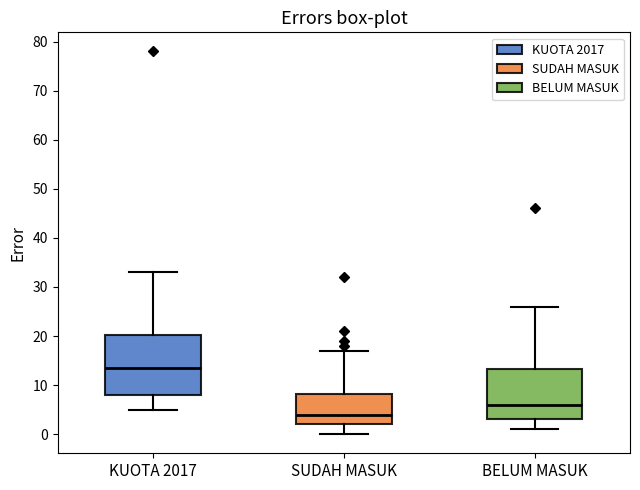

Which box has the lowest median line?

SUDAH MASUK